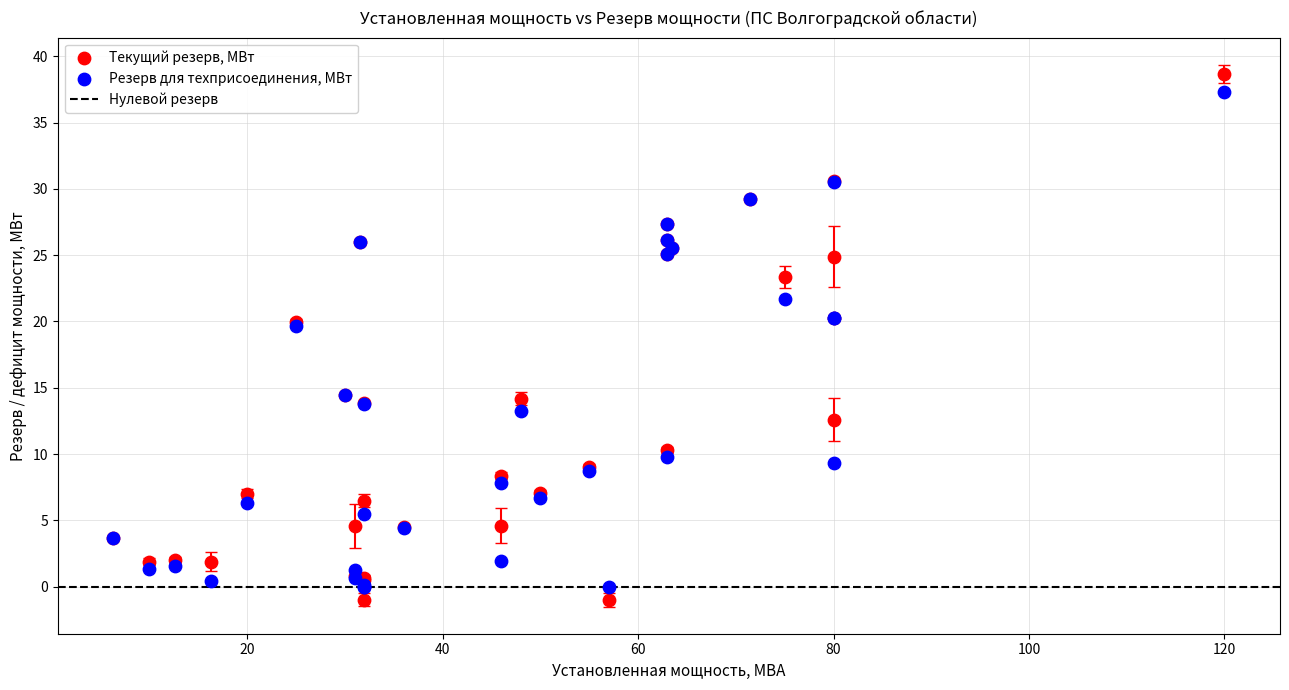

Which series has the widest spread of Y values?

Текущий резерв, МВт